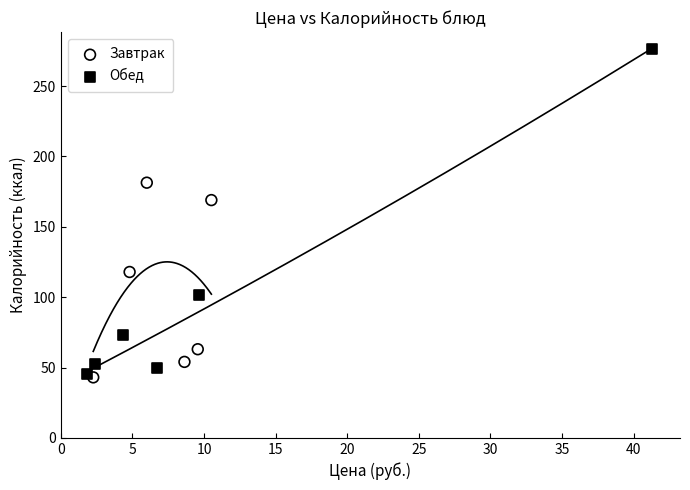

Which series has the largest Y range (max minus min)?

Обед